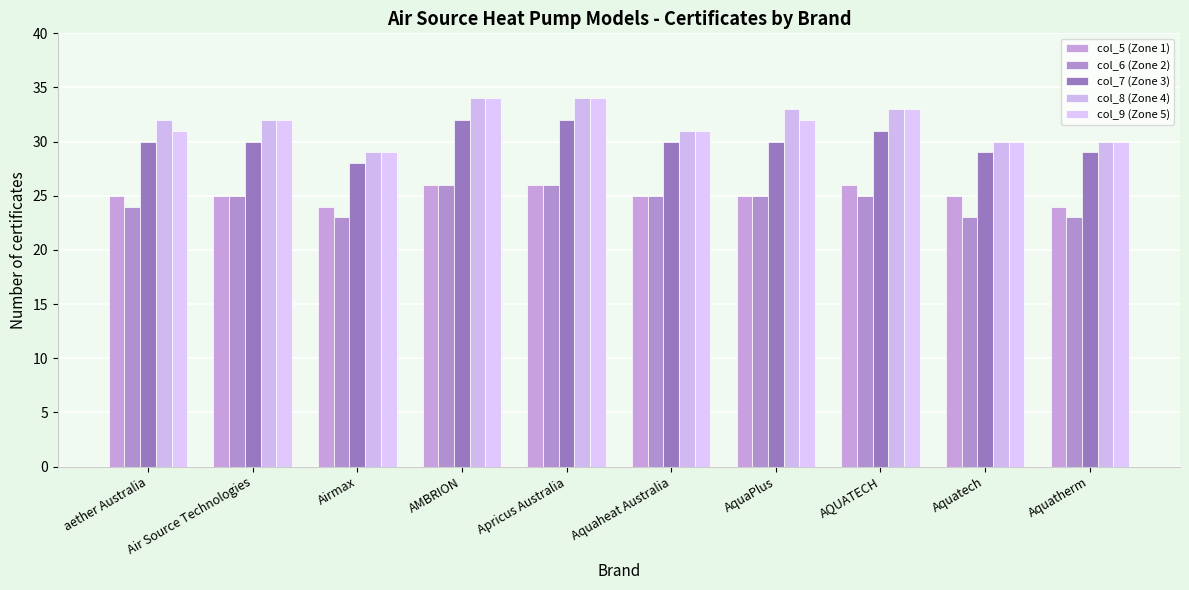

Reading left to right, list all the values displayed in this chart.

col_5 (Zone 1): 25	25	24	26	26	25	25	26	25	24
col_6 (Zone 2): 24	25	23	26	26	25	25	25	23	23
col_7 (Zone 3): 30	30	28	32	32	30	30	31	29	29
col_8 (Zone 4): 32	32	29	34	34	31	33	33	30	30
col_9 (Zone 5): 31	32	29	34	34	31	32	33	30	30